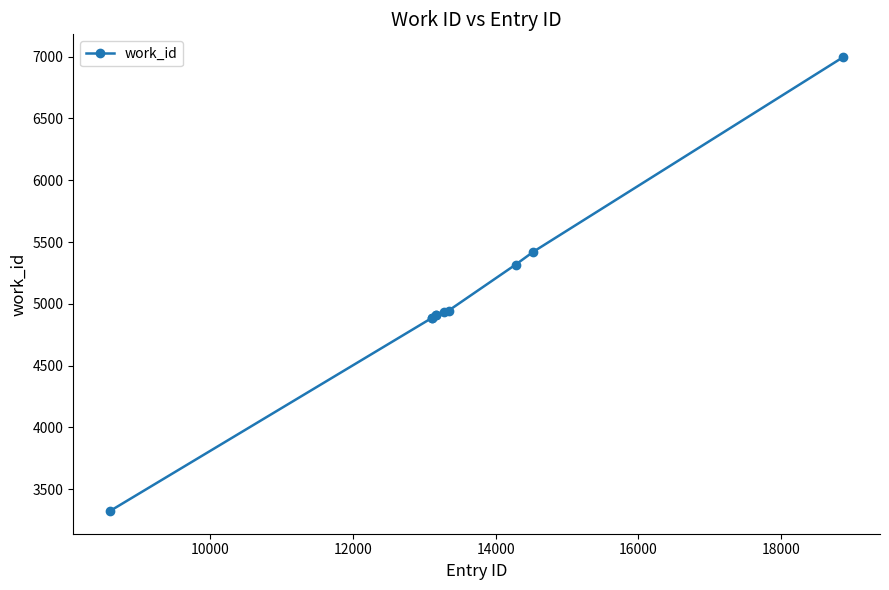

What is the difference between the second highest and minimum values?

2099